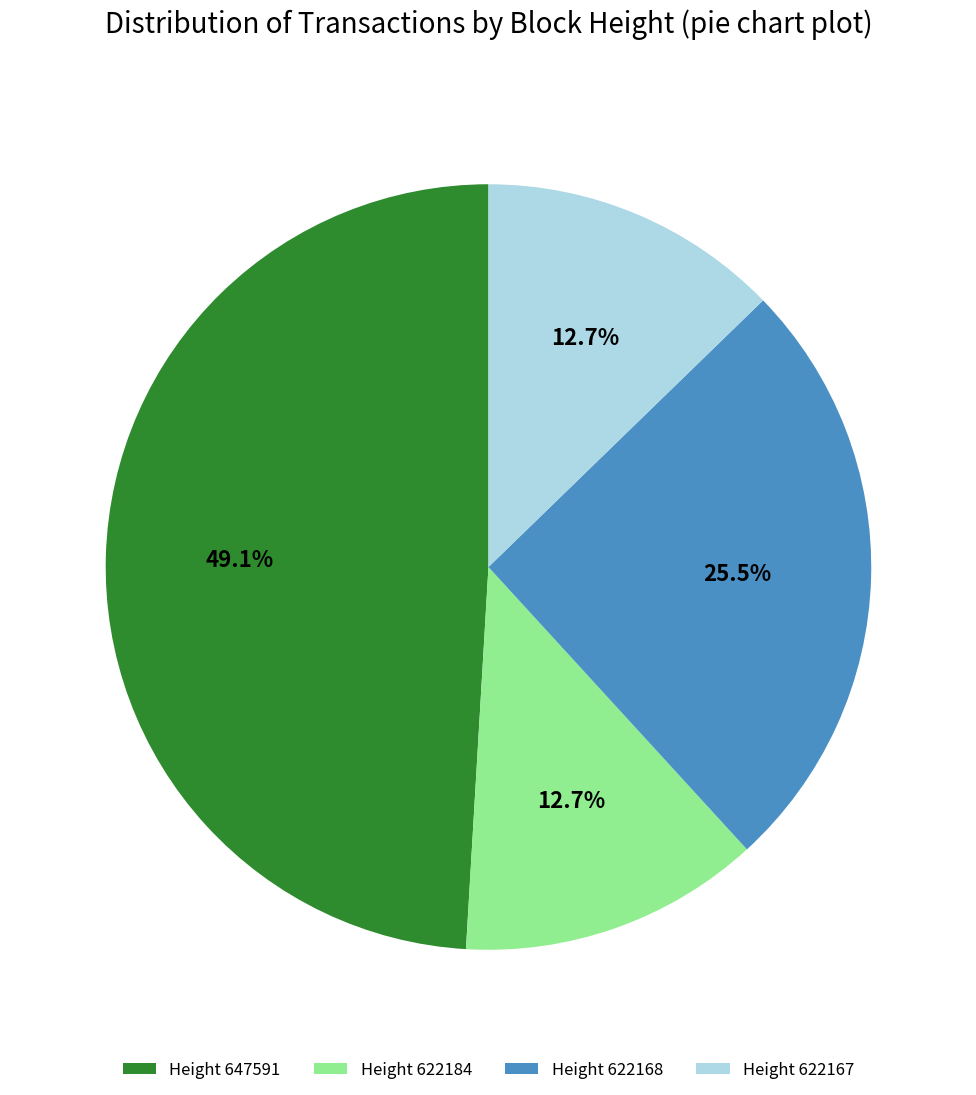

Is Height 622167 the majority of the pie?

No